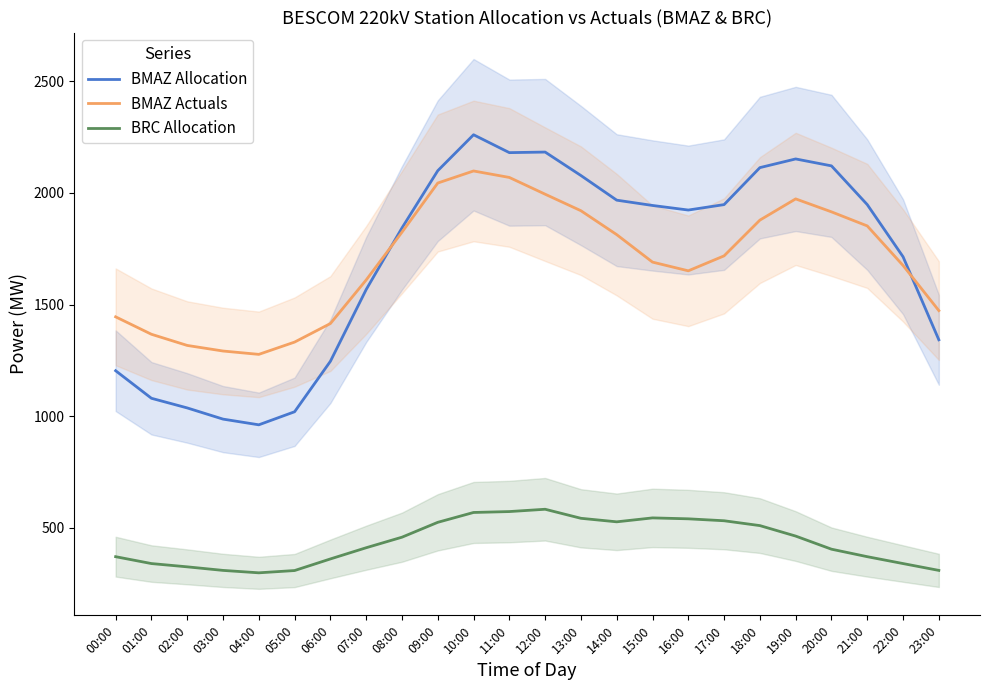

What are all the series names shown in the legend?

BMAZ Allocation, BMAZ Actuals, BRC Allocation